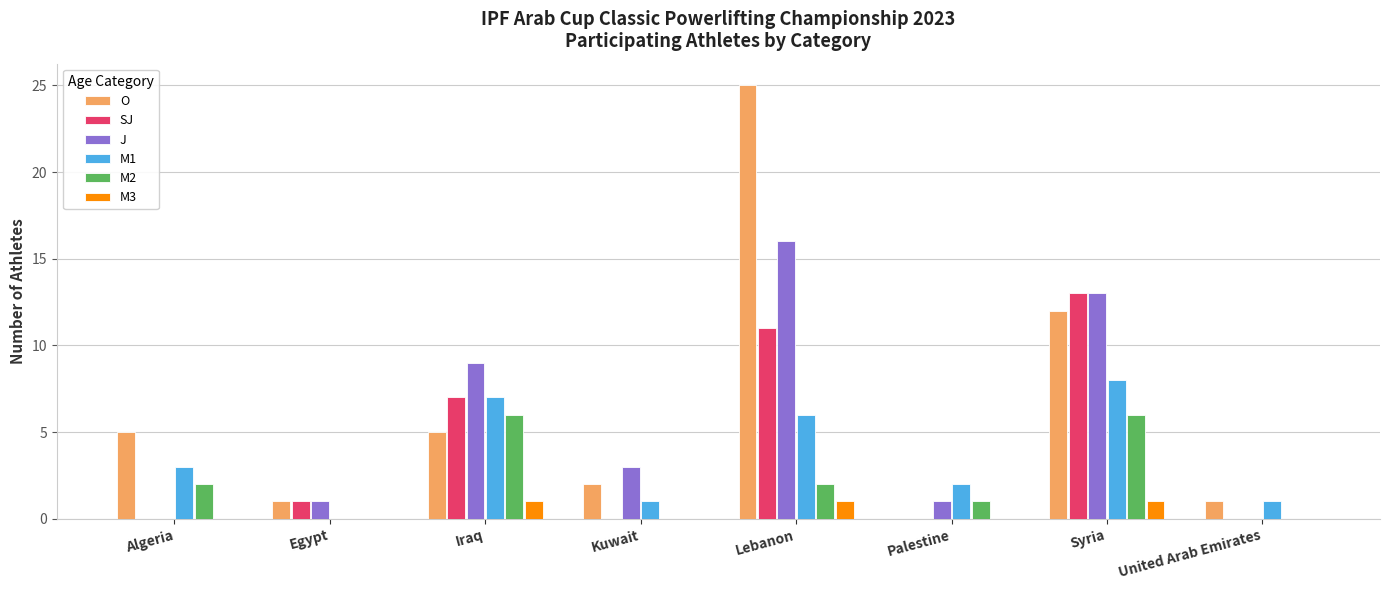

Reading left to right, extract all data points from this chart.

O: Algeria=5	Egypt=1	Iraq=5	Kuwait=2	Lebanon=25	Palestine=0	Syria=12	United Arab Emirates=1
SJ: Algeria=0	Egypt=1	Iraq=7	Kuwait=0	Lebanon=11	Palestine=0	Syria=13	United Arab Emirates=0
J: Algeria=0	Egypt=1	Iraq=9	Kuwait=3	Lebanon=16	Palestine=1	Syria=13	United Arab Emirates=0
M1: Algeria=3	Egypt=0	Iraq=7	Kuwait=1	Lebanon=6	Palestine=2	Syria=8	United Arab Emirates=1
M2: Algeria=2	Egypt=0	Iraq=6	Kuwait=0	Lebanon=2	Palestine=1	Syria=6	United Arab Emirates=0
M3: Algeria=0	Egypt=0	Iraq=1	Kuwait=0	Lebanon=1	Palestine=0	Syria=1	United Arab Emirates=0